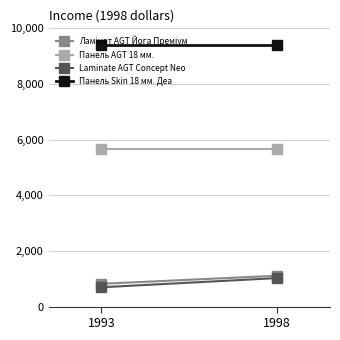

Reading right to left, transcribe all the data shown in this chart.

Ламінат AGT Йога Преміум: 1109.2	818.5
Панель AGT 18 мм.: 5673.8	5673.8
Laminate AGT Concept Neo: 1024.6	693.7
Панель Skin 18 мм. Деа: 9384.0	9384.0